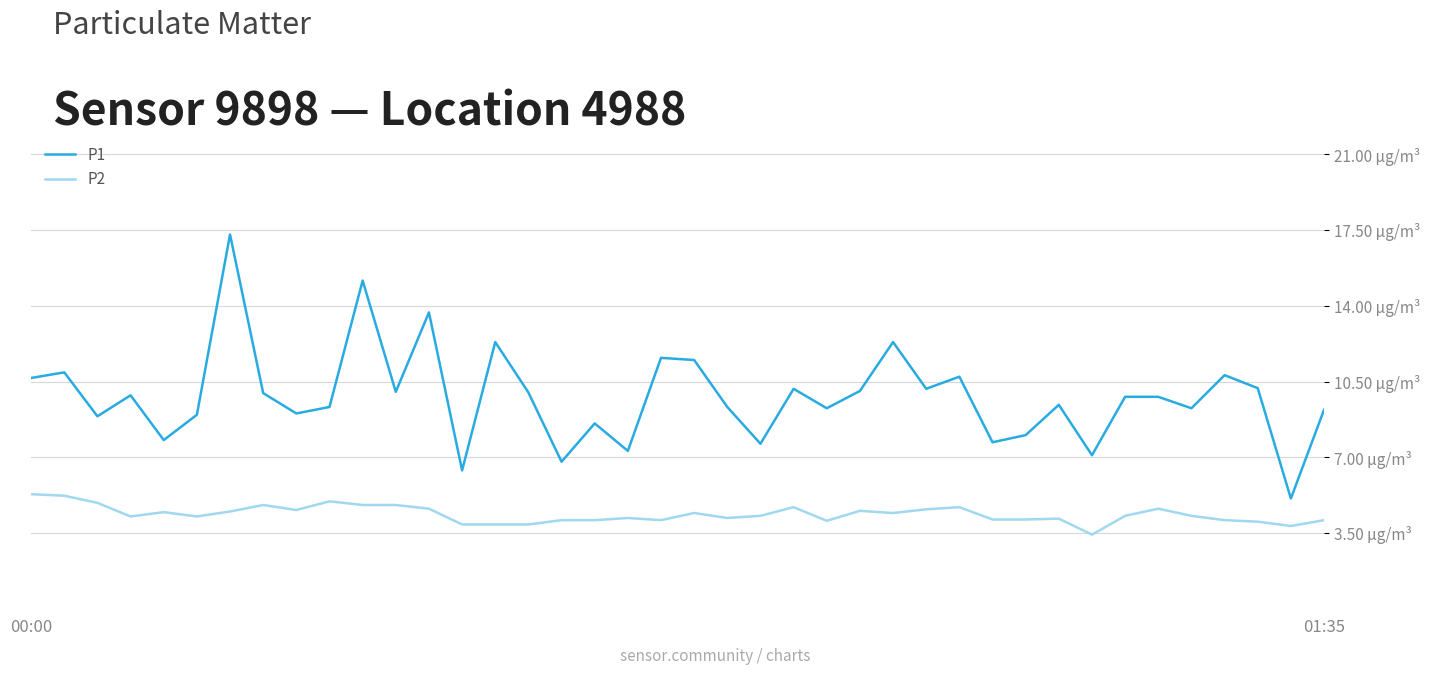

What is the minimum value shown in the chart?

3.4